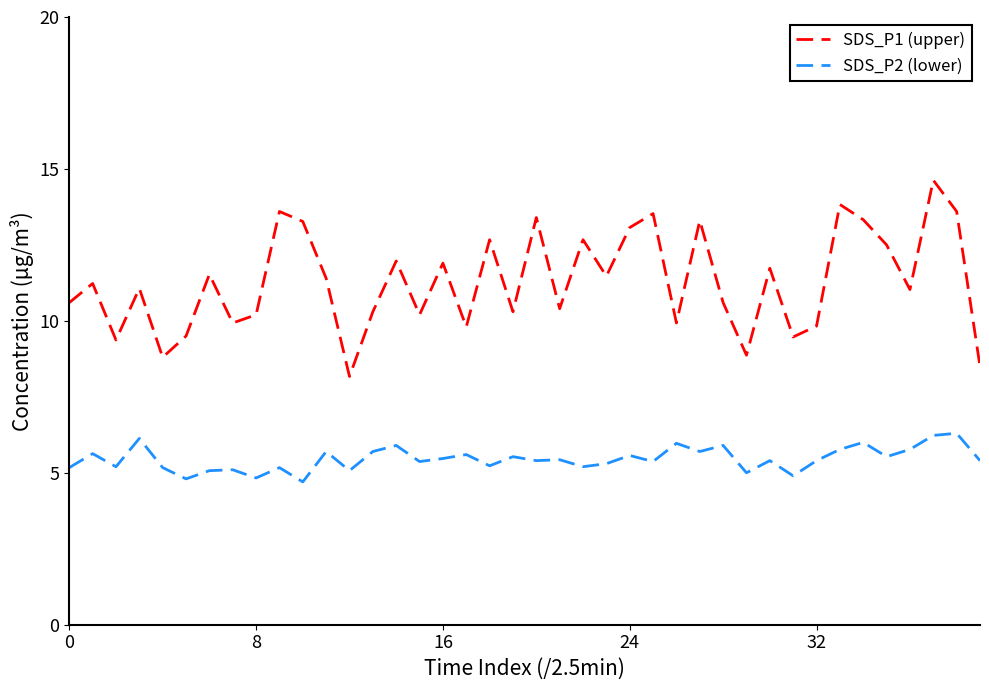

What is the sum of all SDS_P1 (upper) values?

451.5